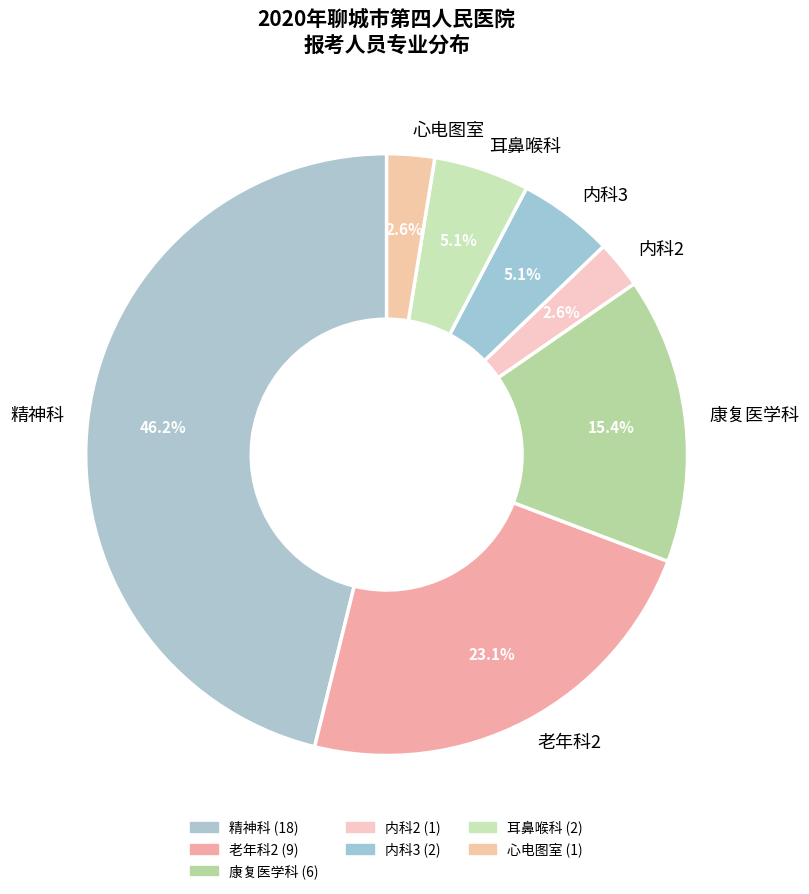

To the nearest percent, what is the difference between the largest and smallest slice percentages?

44%